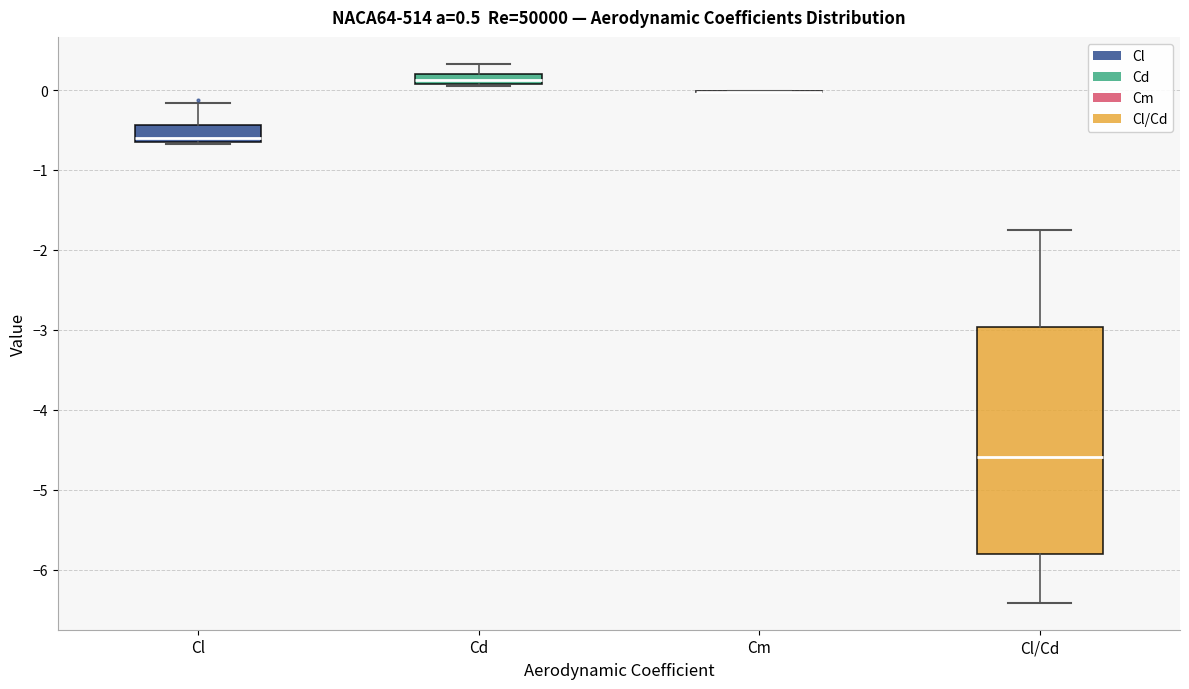

Which box is the tallest, from its lower edge to its upper edge?

Cl/Cd